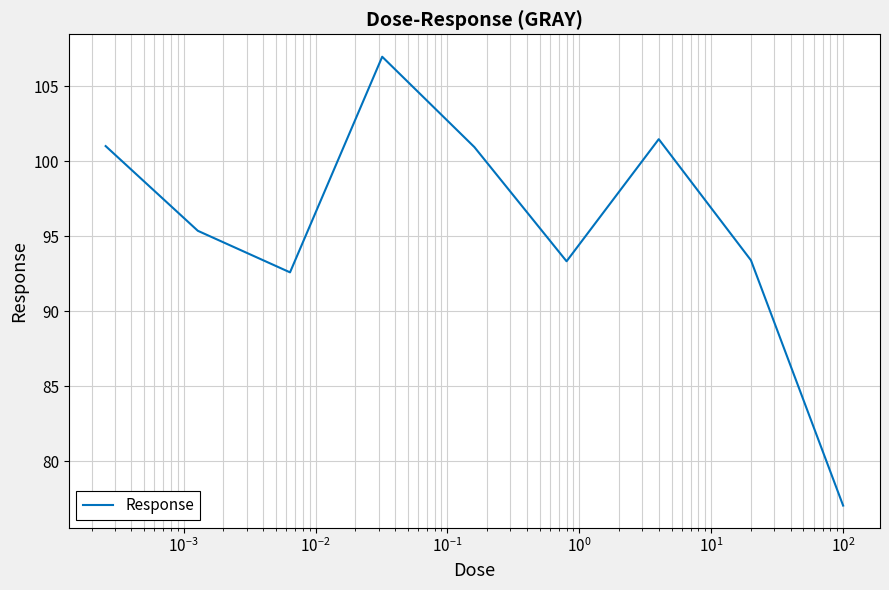

What is the difference between the maximum and minimum values?

29.9